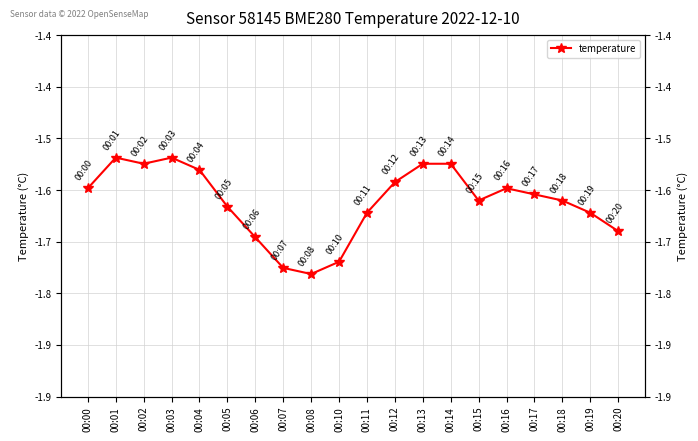

How many points are higher than both their immediate neighbors (excluding endpoints)?

3